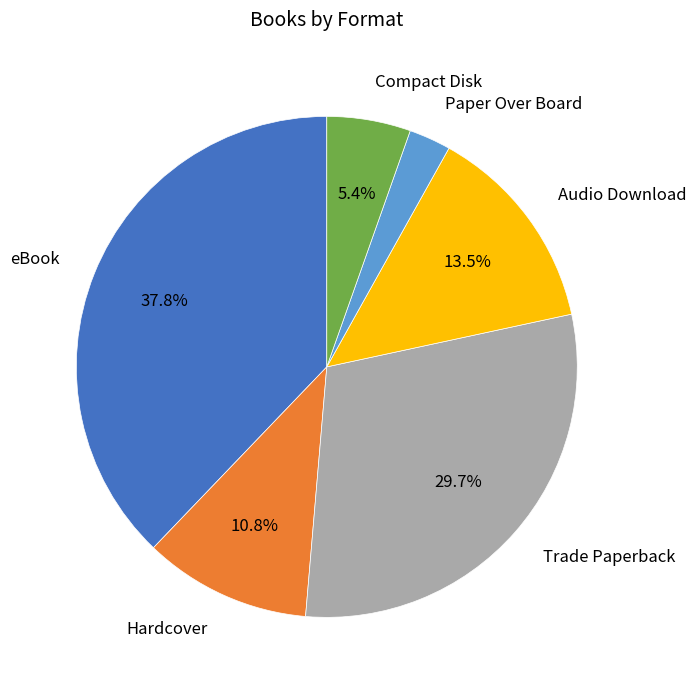

Is there a majority slice in this chart?

No